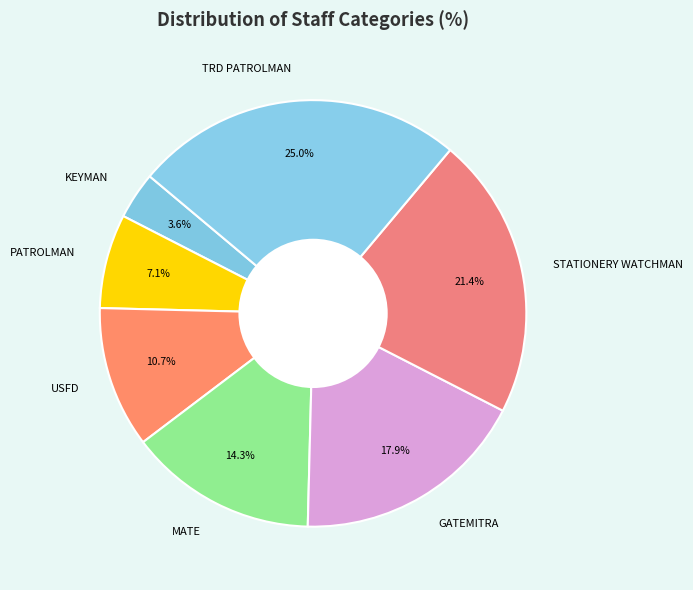

True or false: PATROLMAN accounts for 1% of the total.

False